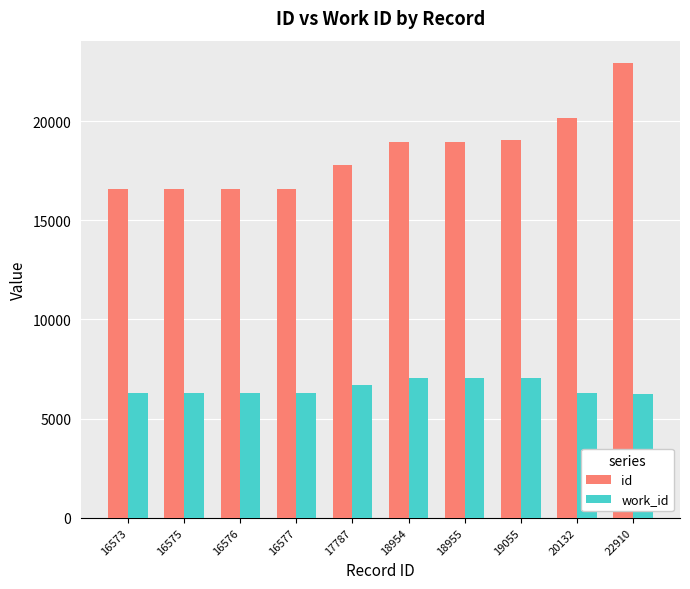

List the series in order of their peak value, lowest first.

work_id, id